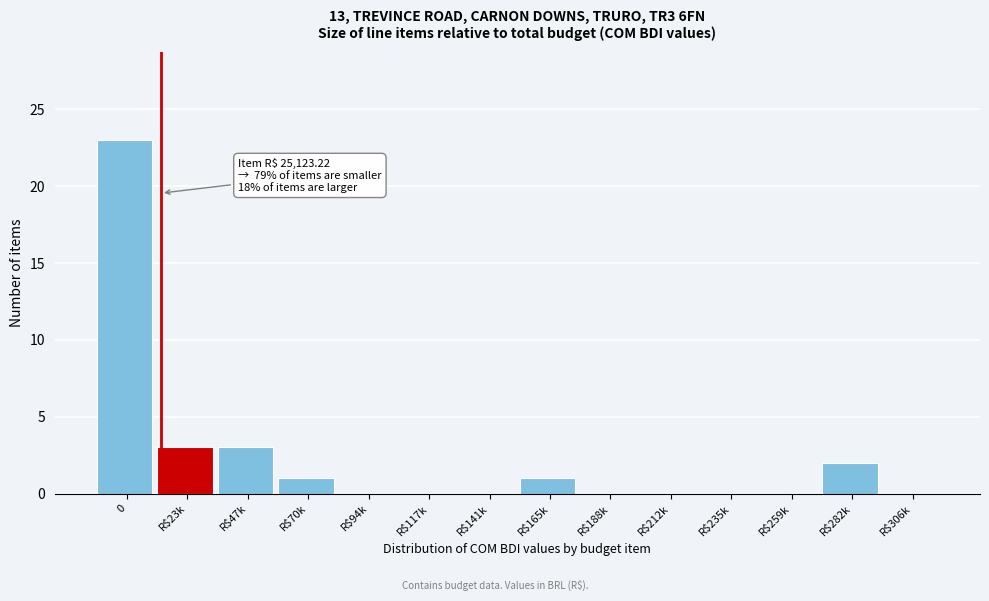

The chart shows a value of 0 at R$212k. True or false?

True